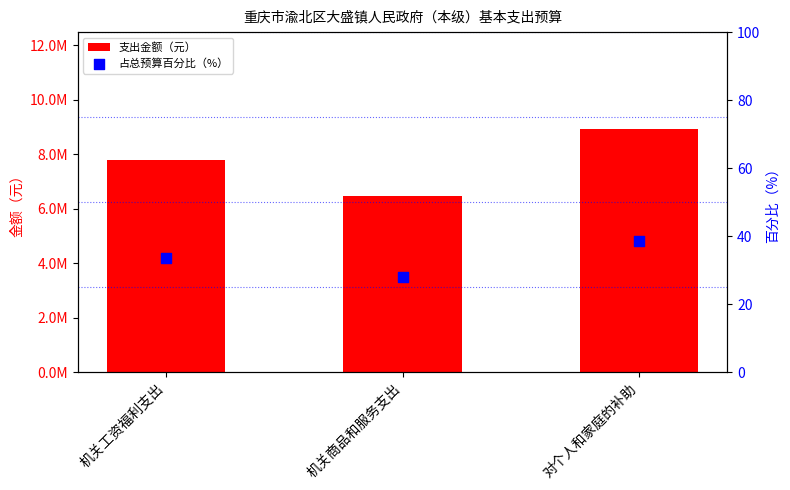

Which series contains the highest Y value?

支出金额（元）